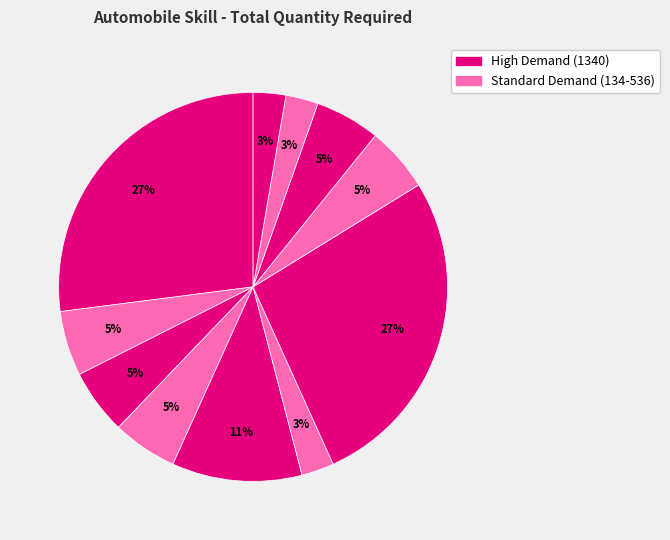

How many segments does this pie chart have?

11